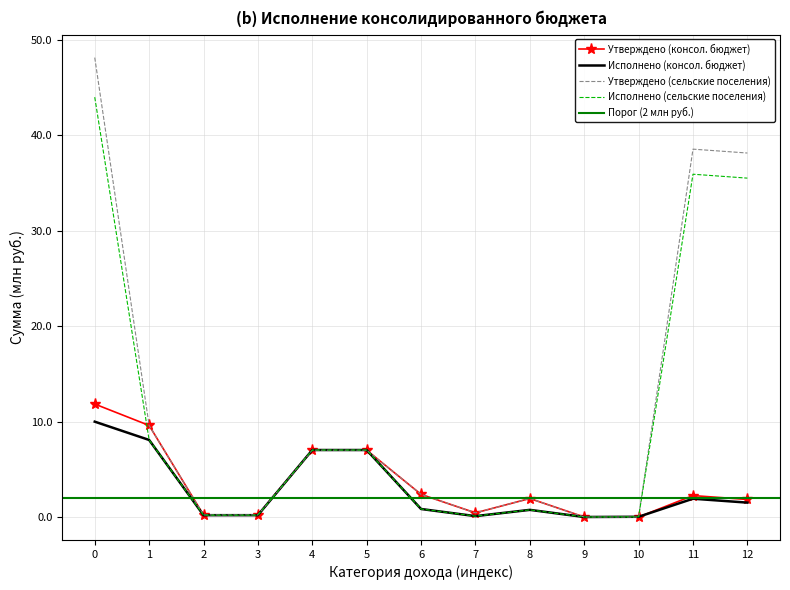

True or false: Исполнено (консол. бюджет) has a value of 0.2 at 3.

True